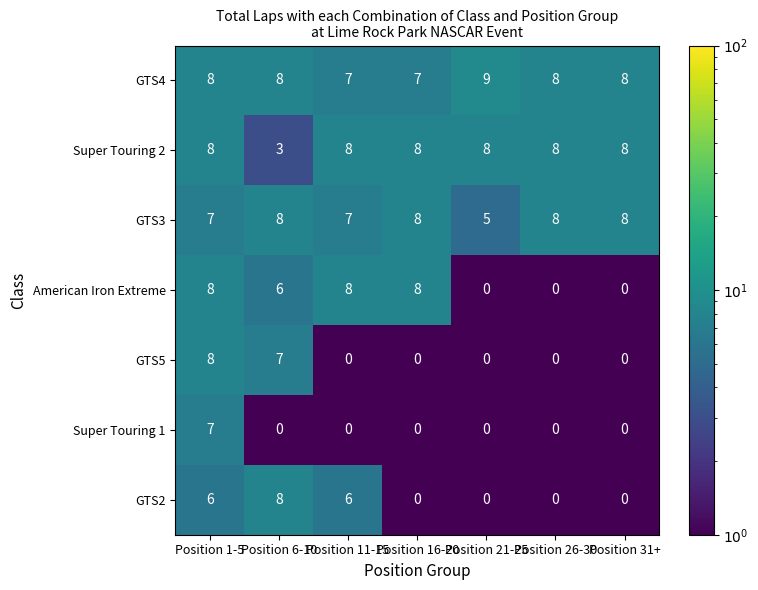

What is the smallest value displayed?

0